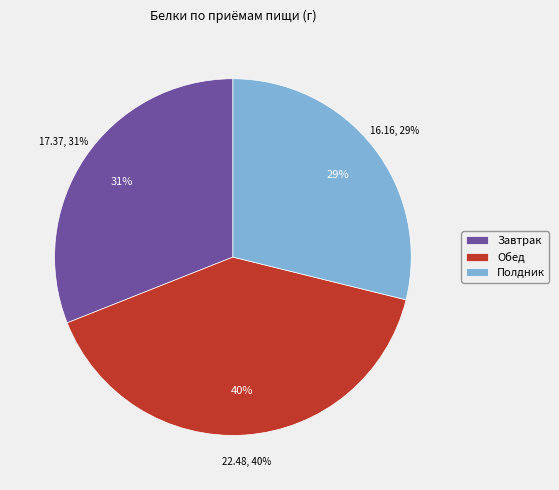

What is the largest slice in the pie chart?

Обед